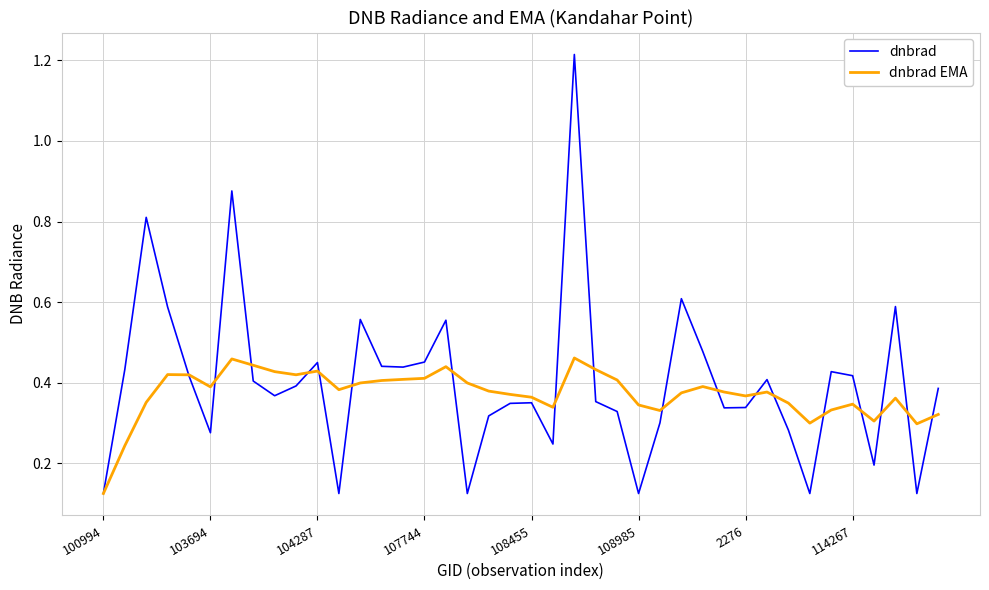

Which series has the widest spread of values?

dnbrad